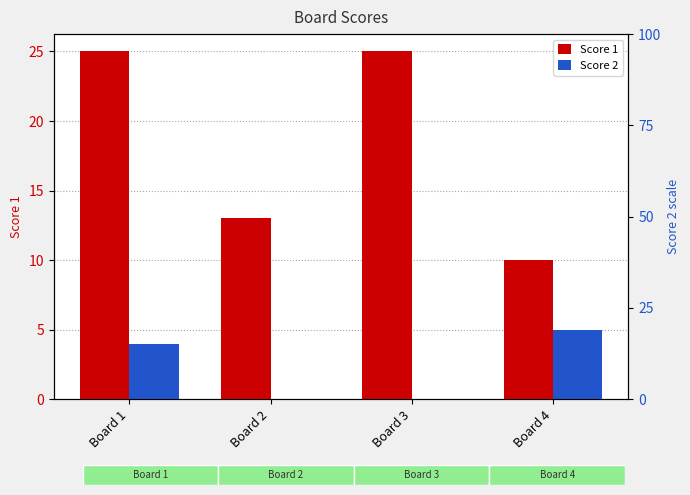

Does the chart contain stacked bars?

No